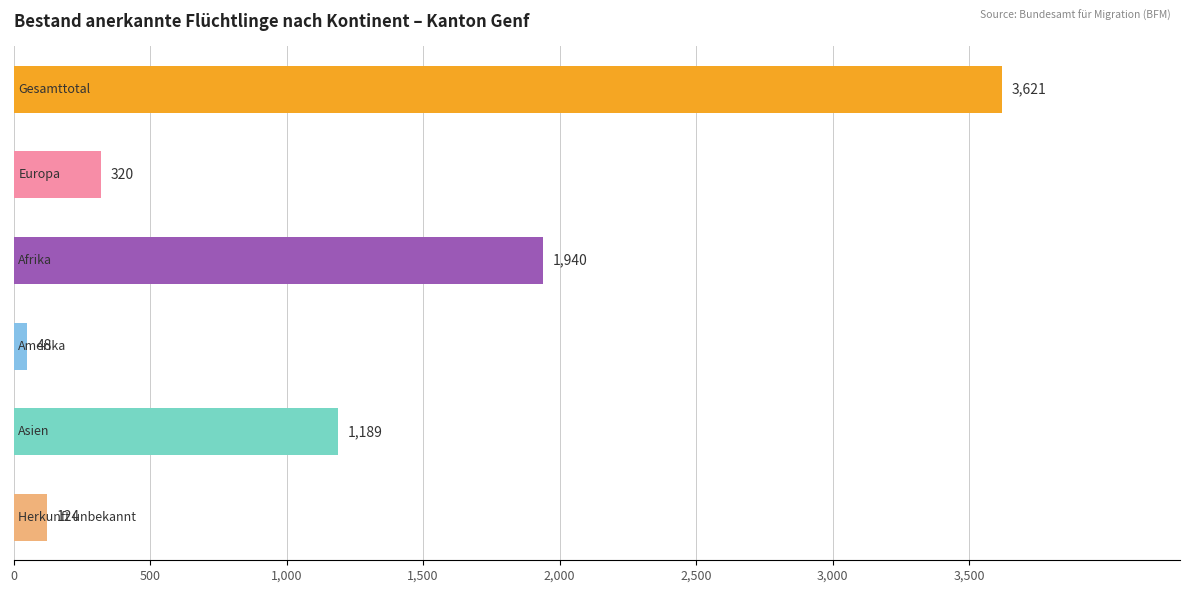

What is the value of the 1st bar from the top?

3621